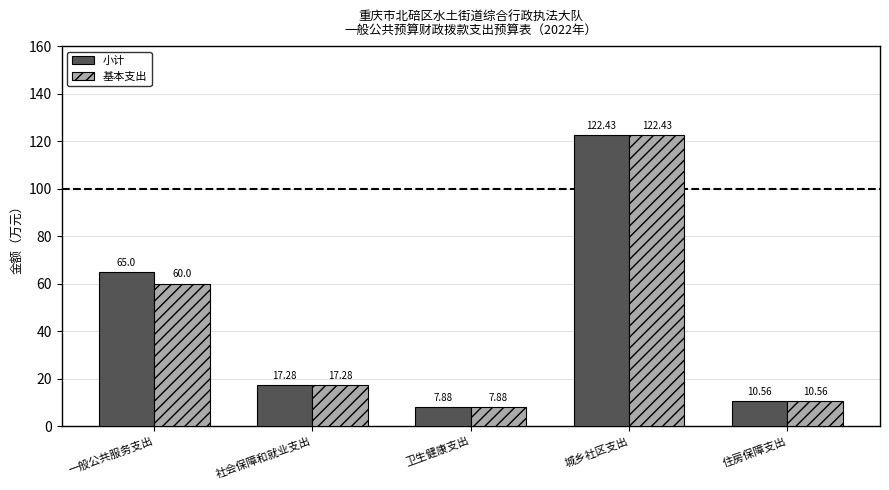

Where is 小计 nearest to the value 65?

一般公共服务支出